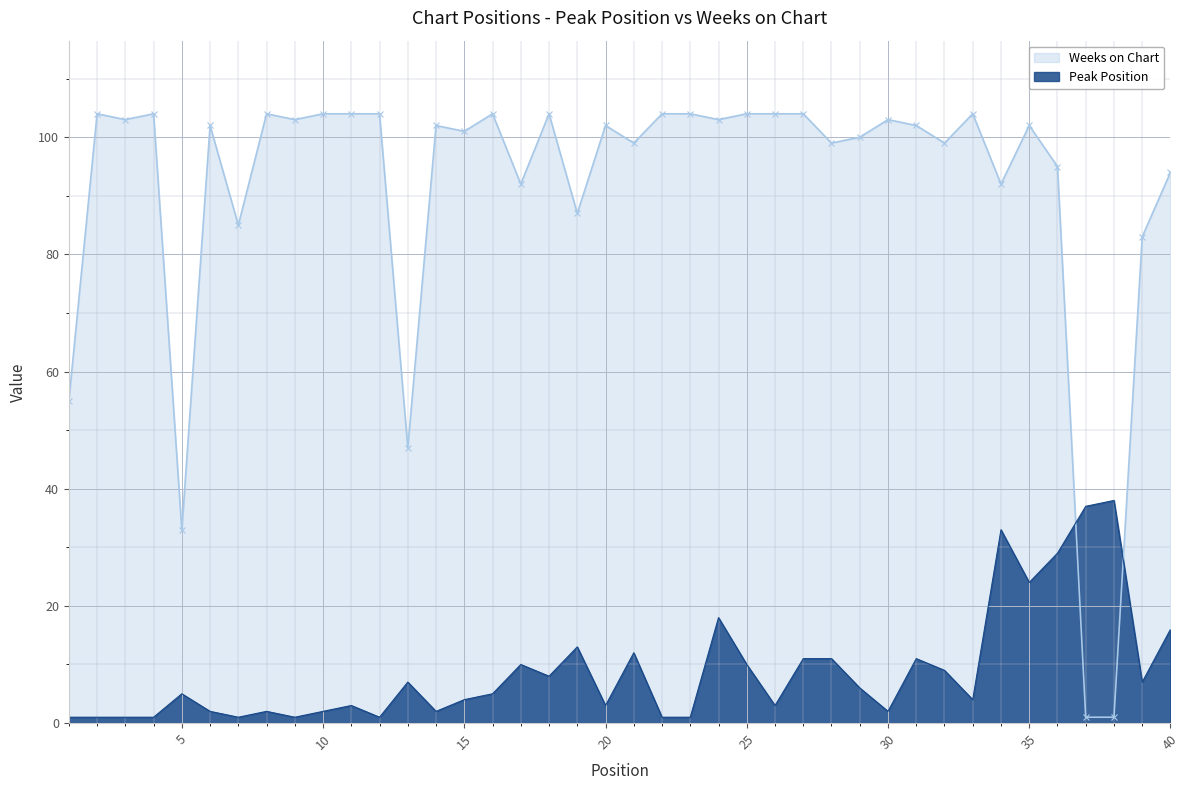

Reading left to right, transcribe all the data shown in this chart.

Peak Position: 1=1	2=1	3=1	4=1	5=5	6=2	7=1	8=2	9=1	10=2	11=3	12=1	13=7	14=2	15=4	16=5	17=10	18=8	19=13	20=3	21=12	22=1	23=1	24=18	25=10	26=3	27=11	28=11	29=6	30=2	31=11	32=9	33=4	34=33	35=24	36=29	37=37	38=38	39=7	40=16
Weeks on Chart: 1=55	2=104	3=103	4=104	5=33	6=102	7=85	8=104	9=103	10=104	11=104	12=104	13=47	14=102	15=101	16=104	17=92	18=104	19=87	20=102	21=99	22=104	23=104	24=103	25=104	26=104	27=104	28=99	29=100	30=103	31=102	32=99	33=104	34=92	35=102	36=95	37=1	38=1	39=83	40=94